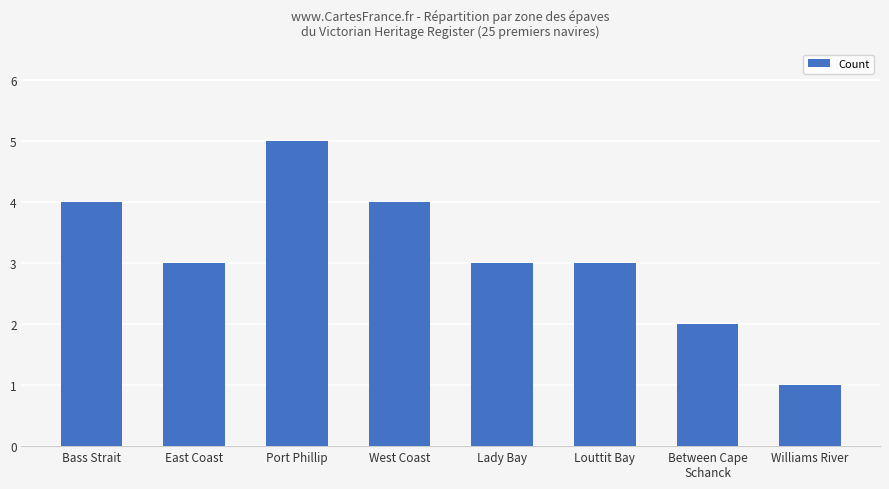

What is the sum of all values?

25